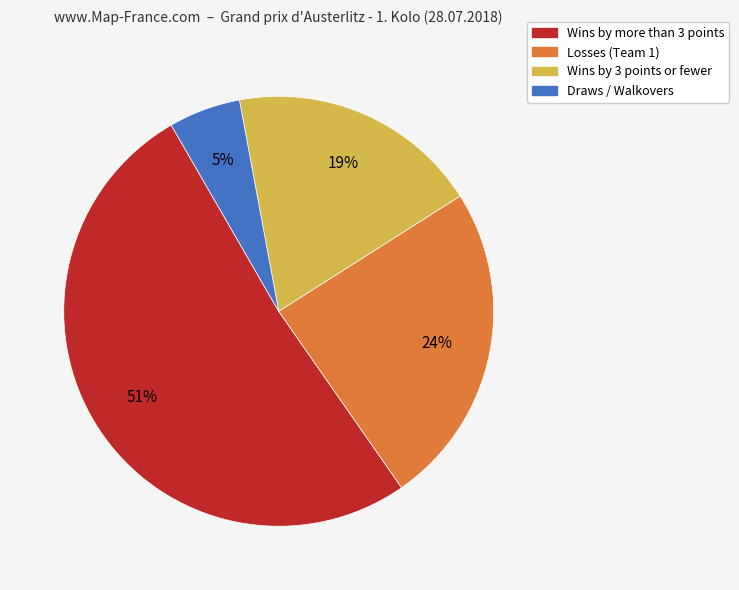

To the nearest percent, what is the average slice percentage?

25%